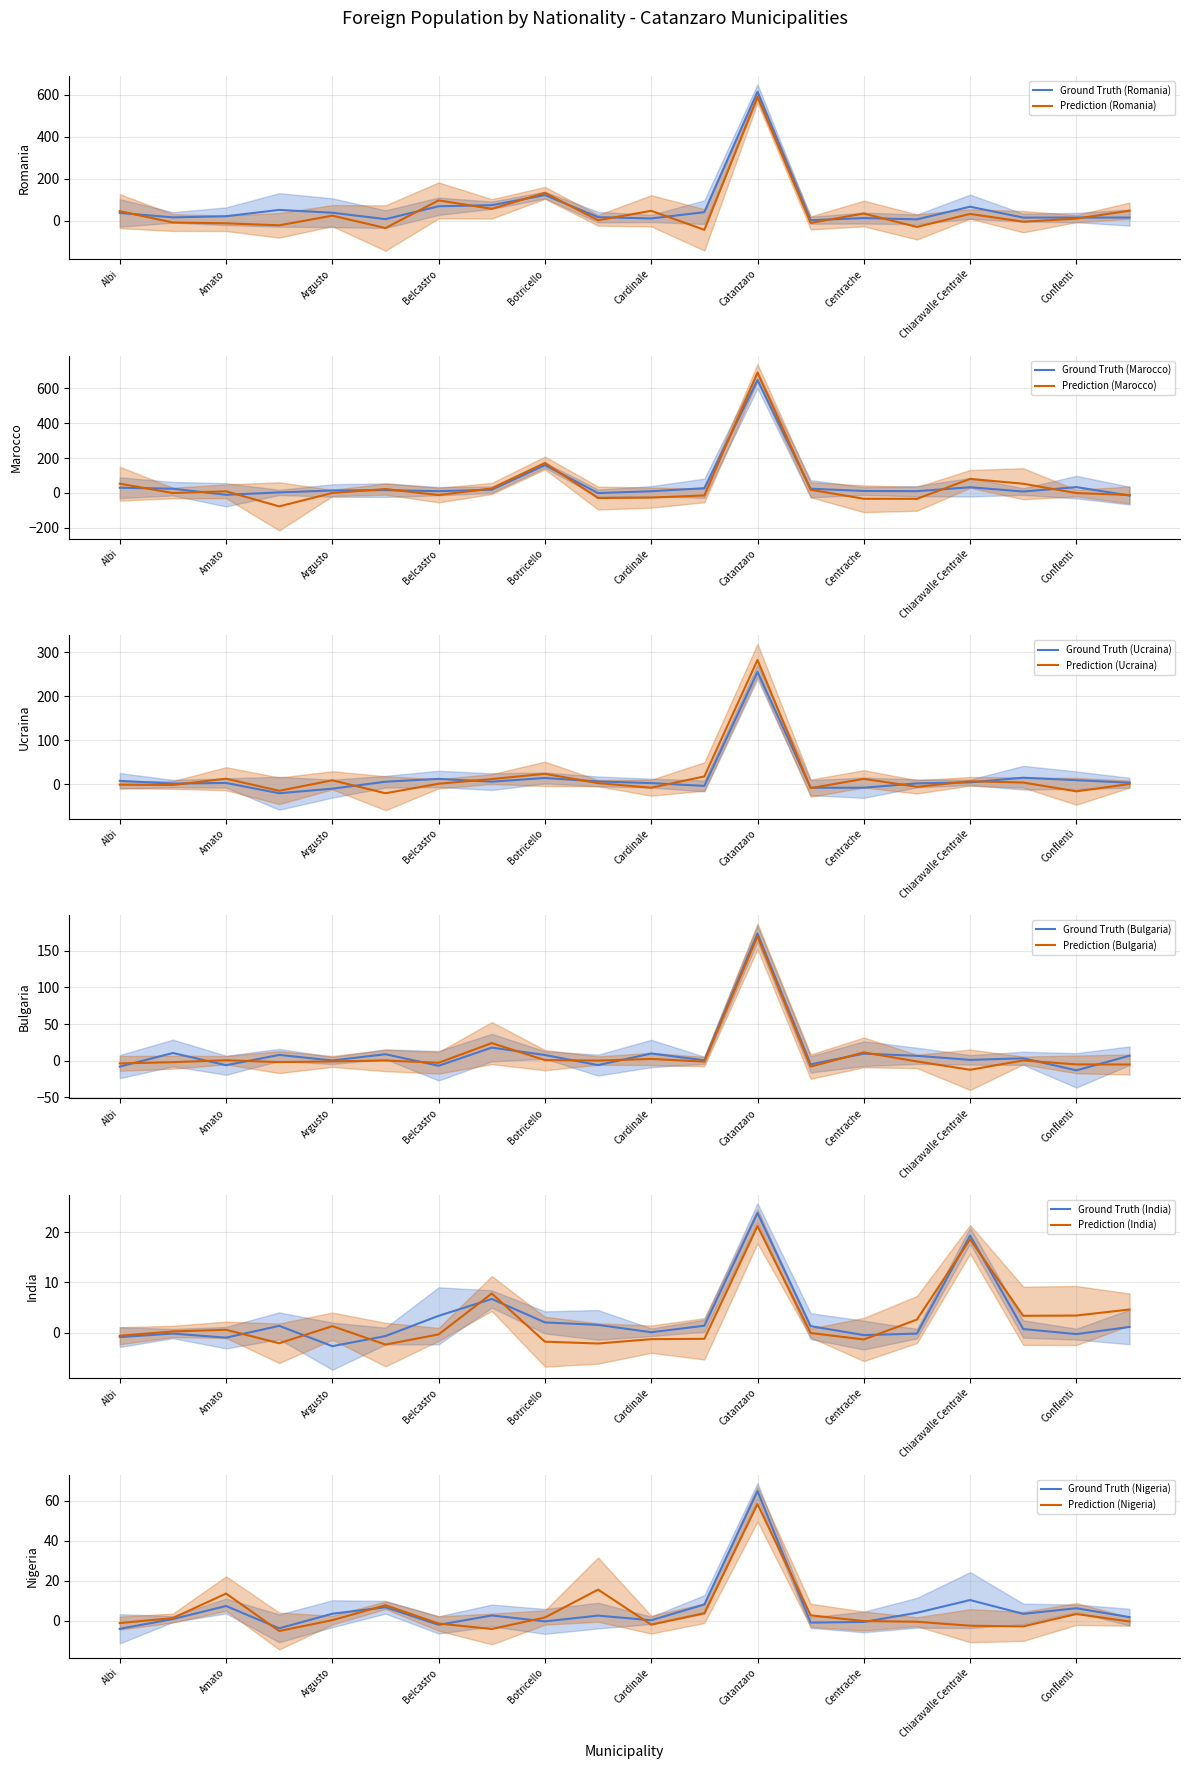

What is the value of the Bulgaria point at the 8th from the left?

24.1